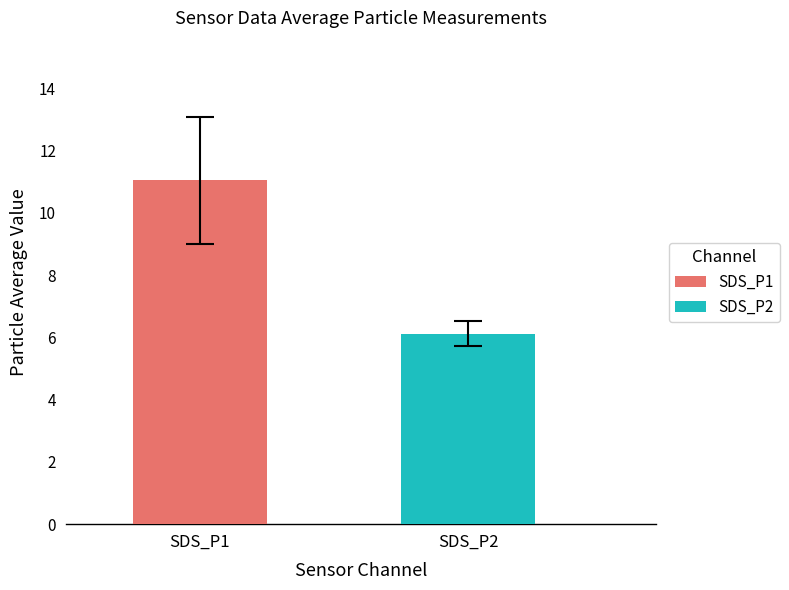

Which series has the widest spread of values?

SDS_P1